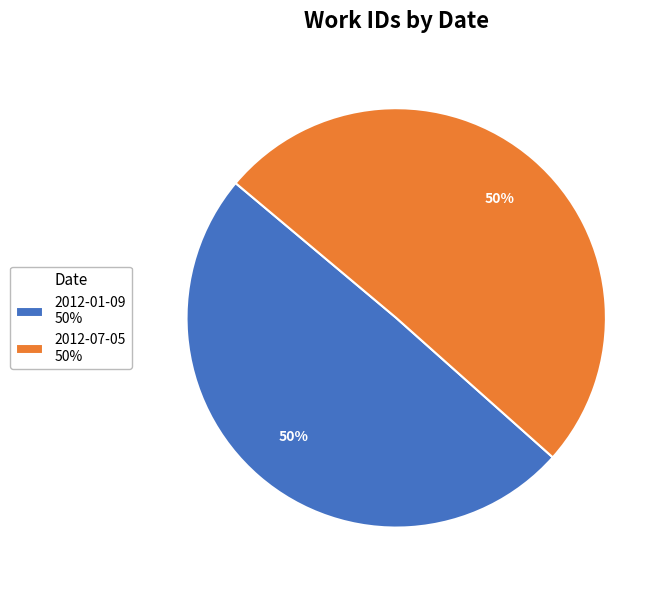

Do 2012-07-05 and 2012-01-09 together represent more than half of the pie?

Yes